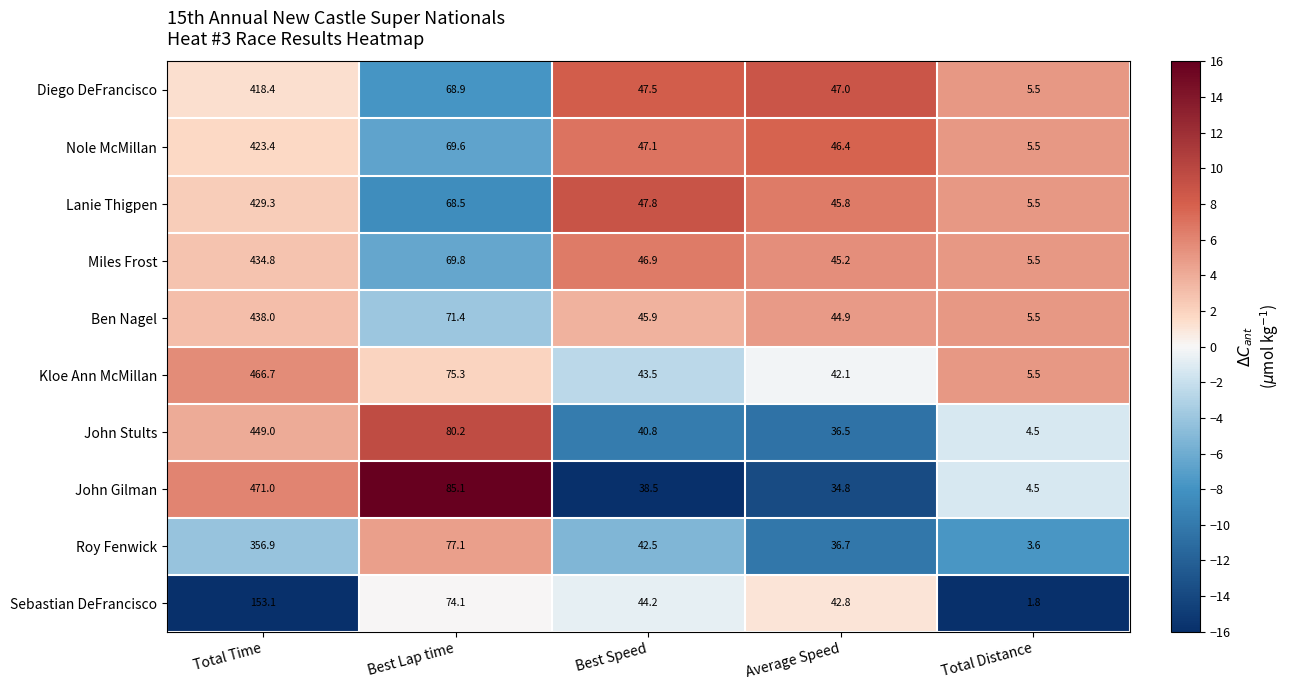

Where does the Sebastian DeFrancisco series first go above 44?

Total Time